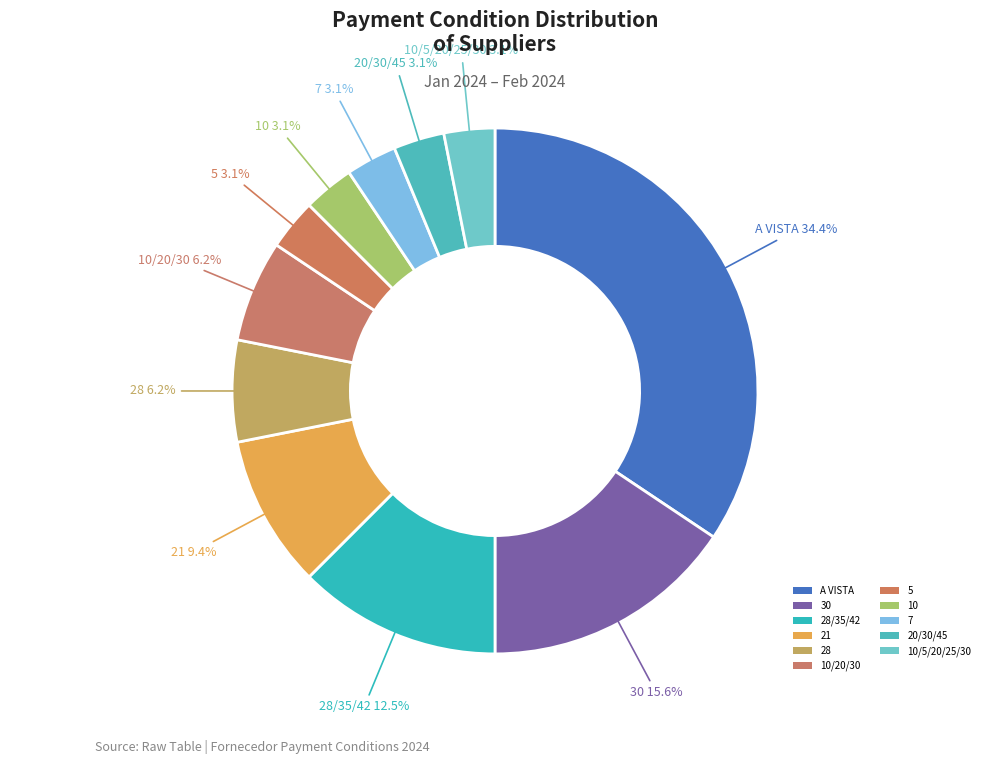

How many segments does this pie chart have?

11